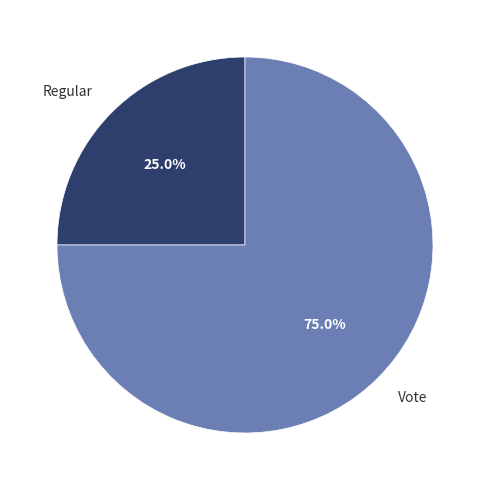

True or false: Vote accounts for 82% of the total.

False